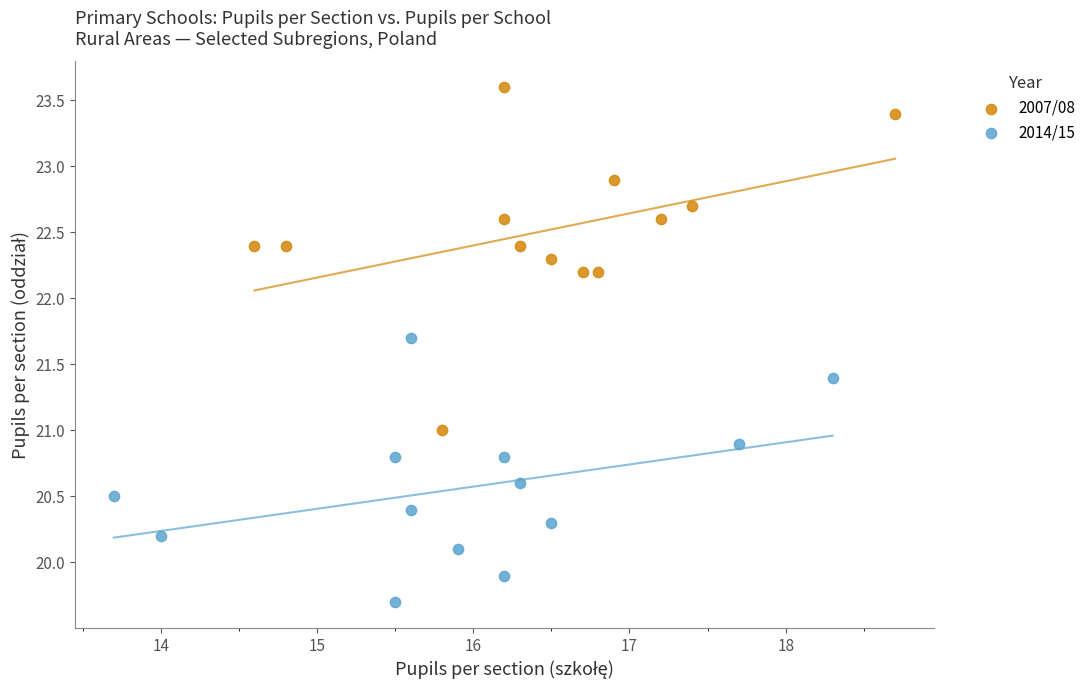

What are all the series names shown in the legend?

2007/08, 2014/15